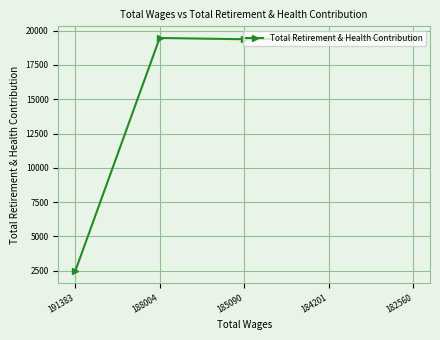

Reading right to left, what are all the values shown in this chart?

19458	19458	19368	19458	2455